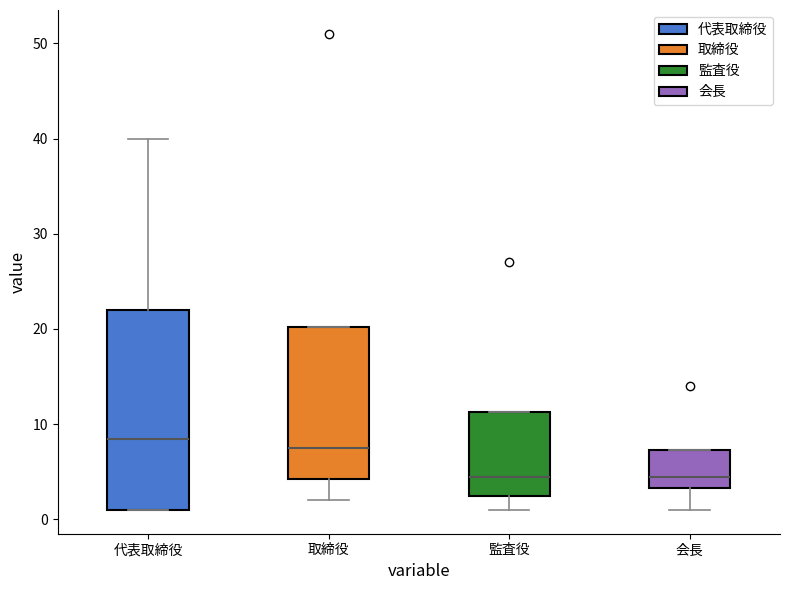

Reading left to right, transcribe this box plot: for each box, give where its median line is, the range the box spans, and where its two whiskers end, as read against the y-axis. The values are not printed on the chart, so give them approximately, as read against the axis.

代表取締役: median 9, box 1 to 22, whiskers 1 to 40
取締役: median 8, box 4 to 20, whiskers 2 to 20
監査役: median 5, box 3 to 11, whiskers 1 to 11
会長: median 5, box 3 to 7, whiskers 1 to 7